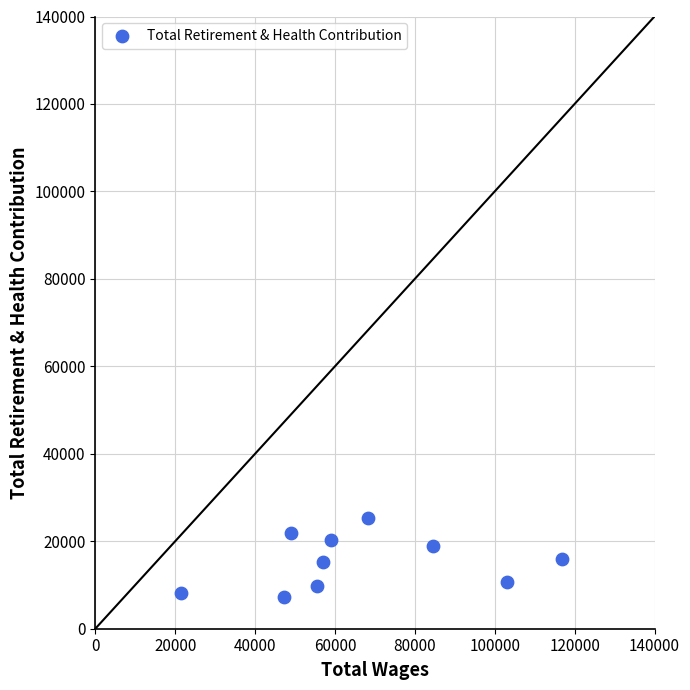

What is the average Y value?

15336